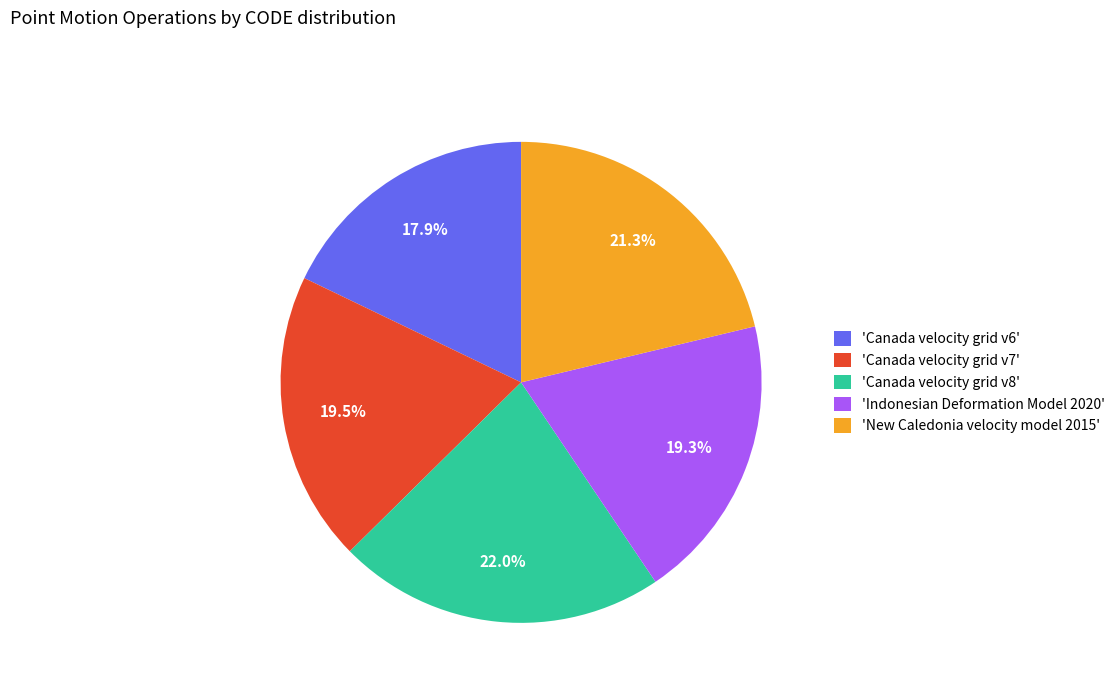

Is there any slice that represents more than half of the pie?

No